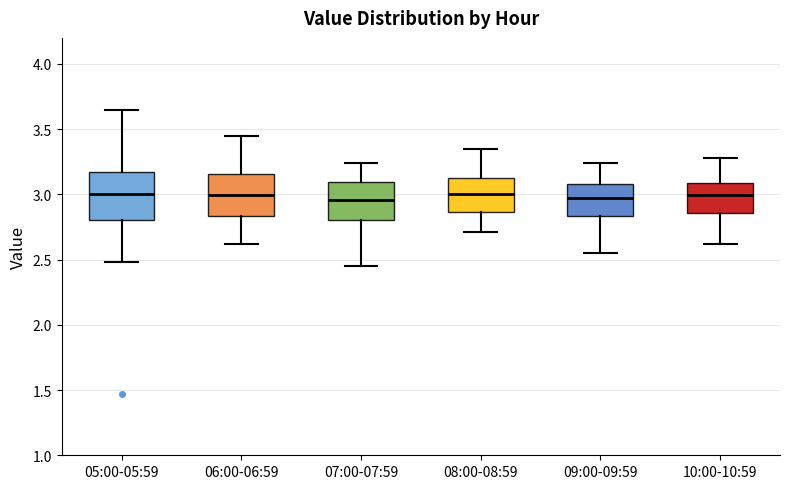

Reading left to right, transcribe this box plot: for each box, give where its median line is, the range the box spans, and where its two whiskers end, as read against the y-axis. The values are not printed on the chart, so give them approximately, as read against the axis.

05:00-05:59: median 3.00, box 2.80 to 3.15, whiskers 2.50 to 3.65
06:00-06:59: median 3.00, box 2.85 to 3.15, whiskers 2.60 to 3.45
07:00-07:59: median 2.95, box 2.80 to 3.10, whiskers 2.45 to 3.25
08:00-08:59: median 3.00, box 2.85 to 3.15, whiskers 2.70 to 3.35
09:00-09:59: median 3.00, box 2.85 to 3.10, whiskers 2.55 to 3.25
10:00-10:59: median 3.00, box 2.85 to 3.10, whiskers 2.60 to 3.30